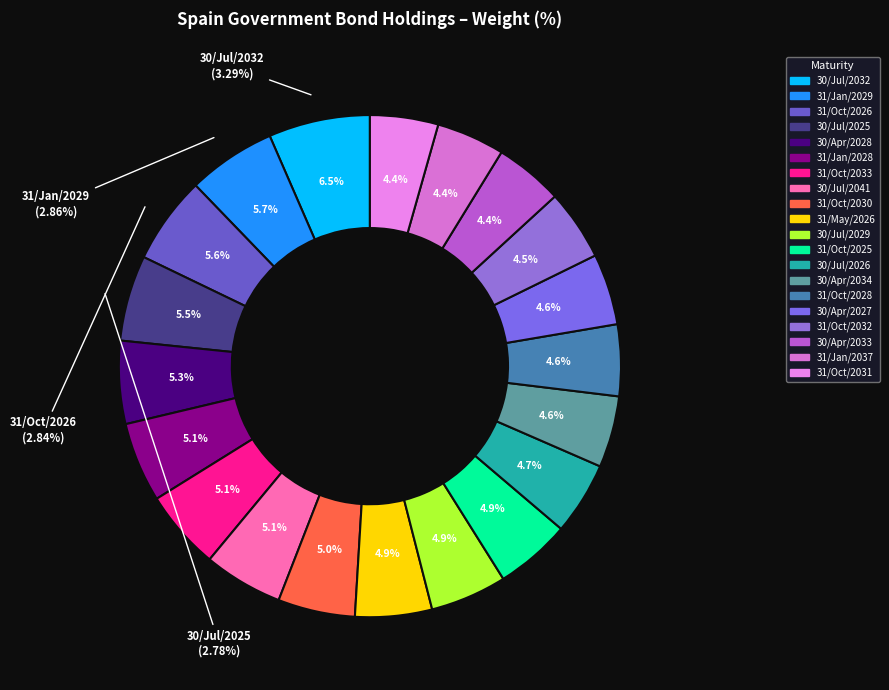

True or false: 31/Oct/2032 accounts for 5% of the total.

True